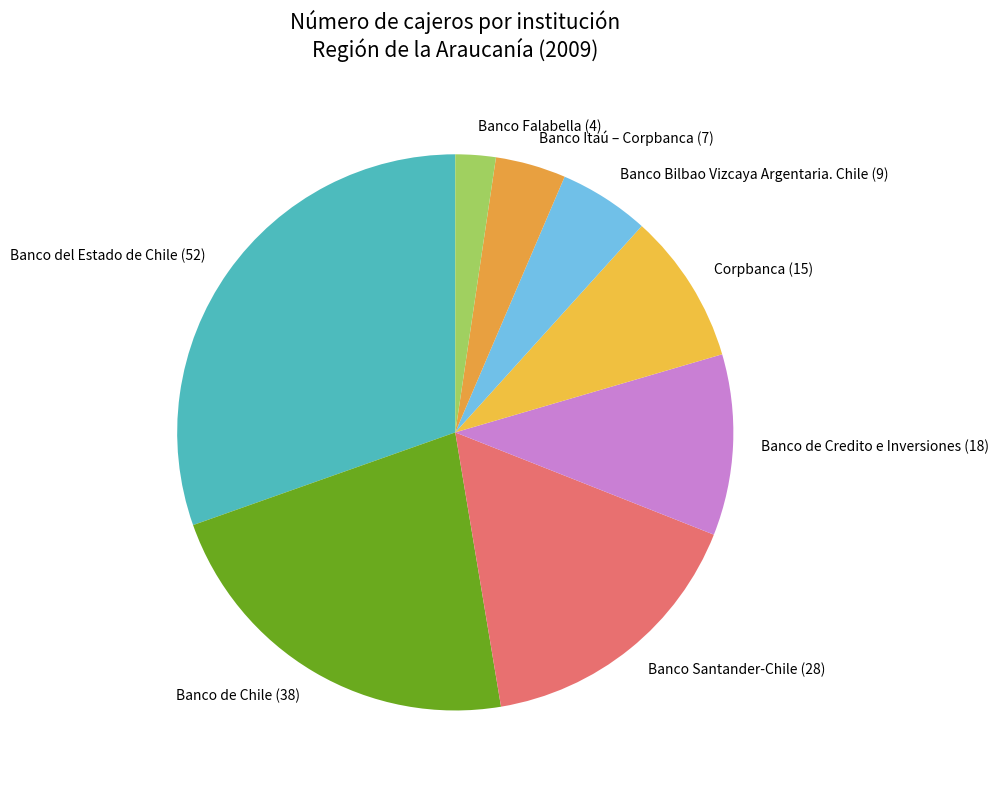

Which has a higher value, Banco de Chile or Banco Bilbao Vizcaya Argentaria. Chile?

Banco de Chile